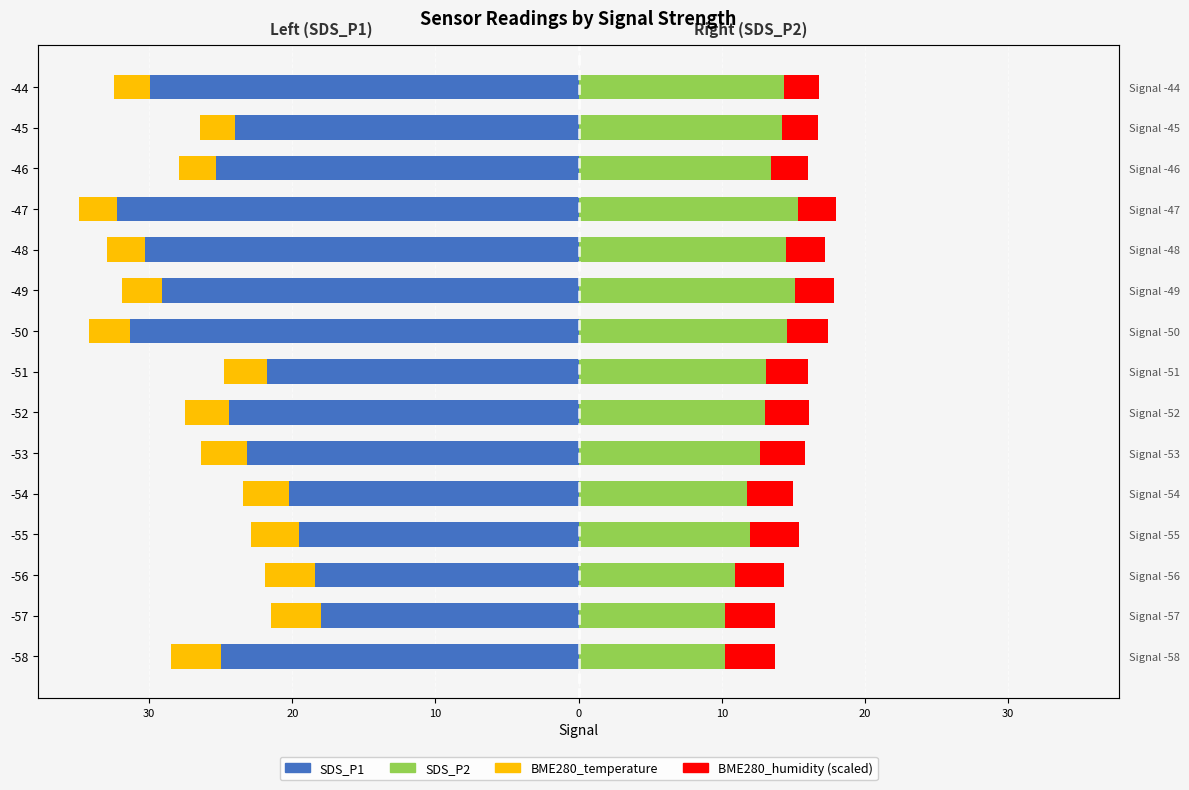

What is the average value of the BME280_temperature series?

-3.0